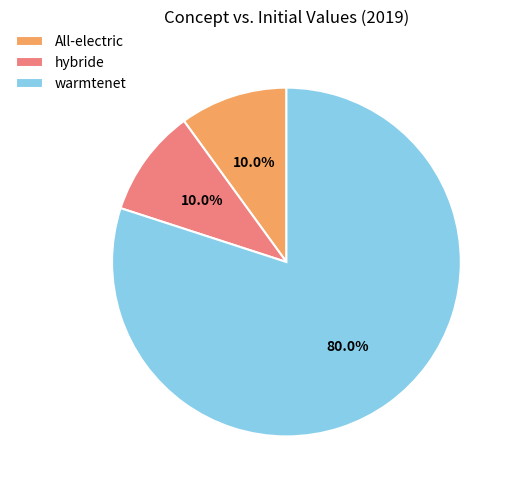

Between All-electric and warmtenet, which is larger?

warmtenet